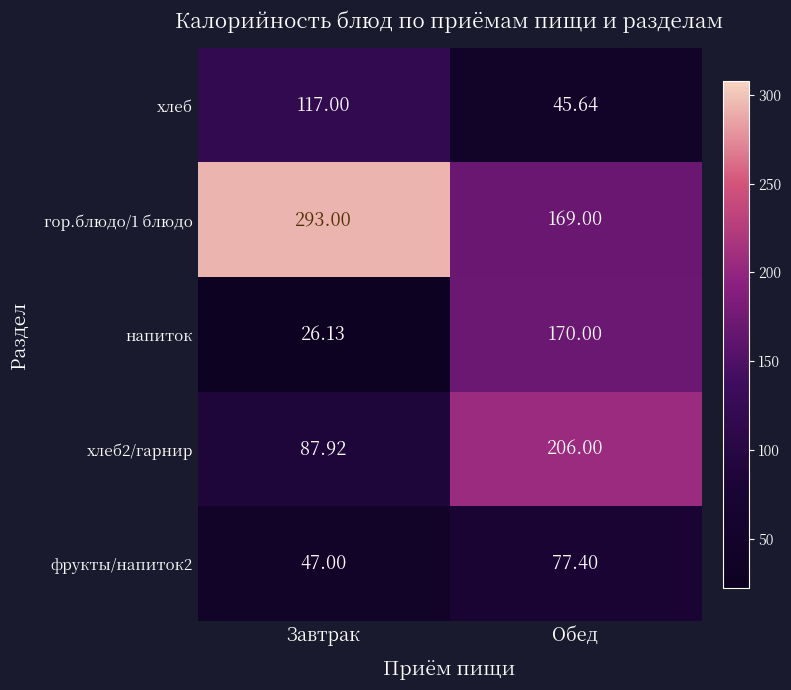

At which category is the sum across all series the highest?

Обед